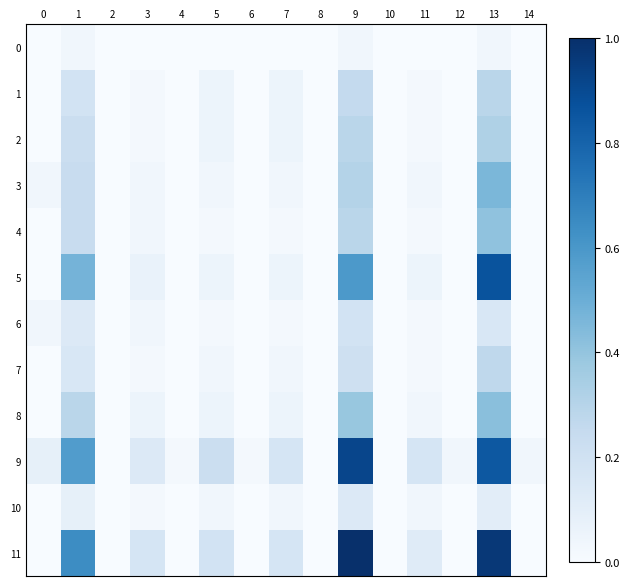

Reading right to left, extract all data points from this chart.

0: 14=0.0	13=0.0	12=0.0	11=0.0	10=0.0	9=0.0	8=0.0	7=0.0	6=0.0	5=0.0	4=0.0	3=0.0	2=0.0	1=0.0	0=0.0
1: 14=0.0	13=0.3	12=0.0	11=0.0	10=0.0	9=0.3	8=0.0	7=0.1	6=0.0	5=0.1	4=0.0	3=0.0	2=0.0	1=0.2	0=0.0
2: 14=0.0	13=0.3	12=0.0	11=0.0	10=0.0	9=0.3	8=0.0	7=0.1	6=0.0	5=0.1	4=0.0	3=0.0	2=0.0	1=0.2	0=0.0
3: 14=0.0	13=0.5	12=0.0	11=0.0	10=0.0	9=0.3	8=0.0	7=0.0	6=0.0	5=0.0	4=0.0	3=0.0	2=0.0	1=0.2	0=0.0
4: 14=0.0	13=0.4	12=0.0	11=0.0	10=0.0	9=0.3	8=0.0	7=0.0	6=0.0	5=0.0	4=0.0	3=0.0	2=0.0	1=0.2	0=0.0
5: 14=0.0	13=0.9	12=0.0	11=0.1	10=0.0	9=0.6	8=0.0	7=0.1	6=0.0	5=0.1	4=0.0	3=0.1	2=0.0	1=0.5	0=0.0
6: 14=0.0	13=0.2	12=0.0	11=0.0	10=0.0	9=0.2	8=0.0	7=0.0	6=0.0	5=0.0	4=0.0	3=0.0	2=0.0	1=0.1	0=0.0
7: 14=0.0	13=0.3	12=0.0	11=0.0	10=0.0	9=0.2	8=0.0	7=0.0	6=0.0	5=0.0	4=0.0	3=0.0	2=0.0	1=0.2	0=0.0
8: 14=0.0	13=0.4	12=0.0	11=0.0	10=0.0	9=0.4	8=0.0	7=0.1	6=0.0	5=0.1	4=0.0	3=0.1	2=0.0	1=0.3	0=0.0
9: 14=0.0	13=0.8	12=0.0	11=0.2	10=0.0	9=0.9	8=0.0	7=0.2	6=0.0	5=0.2	4=0.0	3=0.1	2=0.0	1=0.6	0=0.1
10: 14=0.0	13=0.1	12=0.0	11=0.0	10=0.0	9=0.1	8=0.0	7=0.0	6=0.0	5=0.0	4=0.0	3=0.0	2=0.0	1=0.1	0=0.0
11: 14=0.0	13=1.0	12=0.0	11=0.1	10=0.0	9=1.0	8=0.0	7=0.2	6=0.0	5=0.2	4=0.0	3=0.2	2=0.0	1=0.6	0=0.0